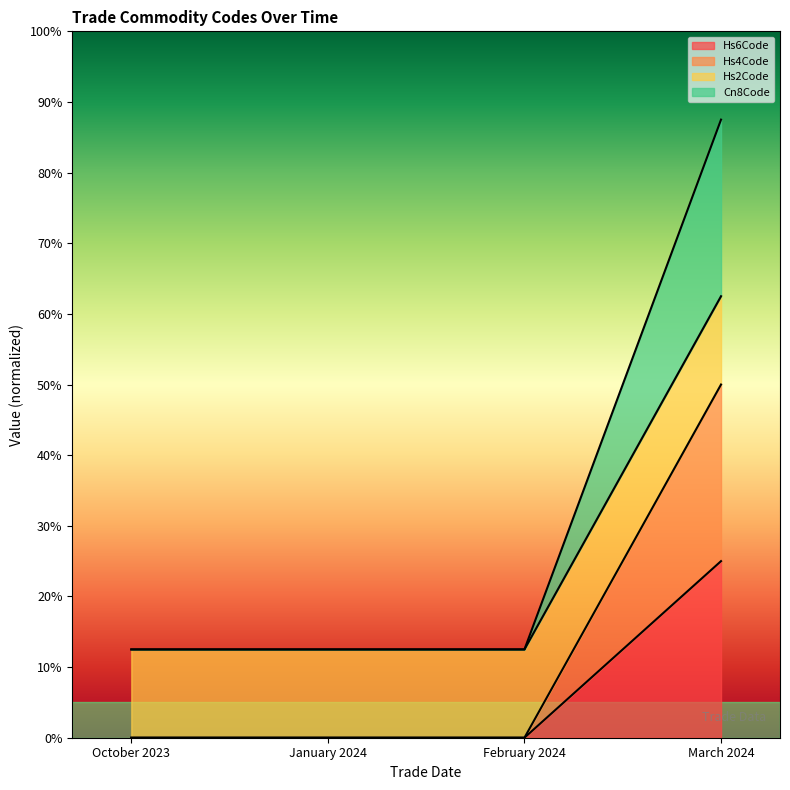

What is the average value of the Hs6Code series?

6.2